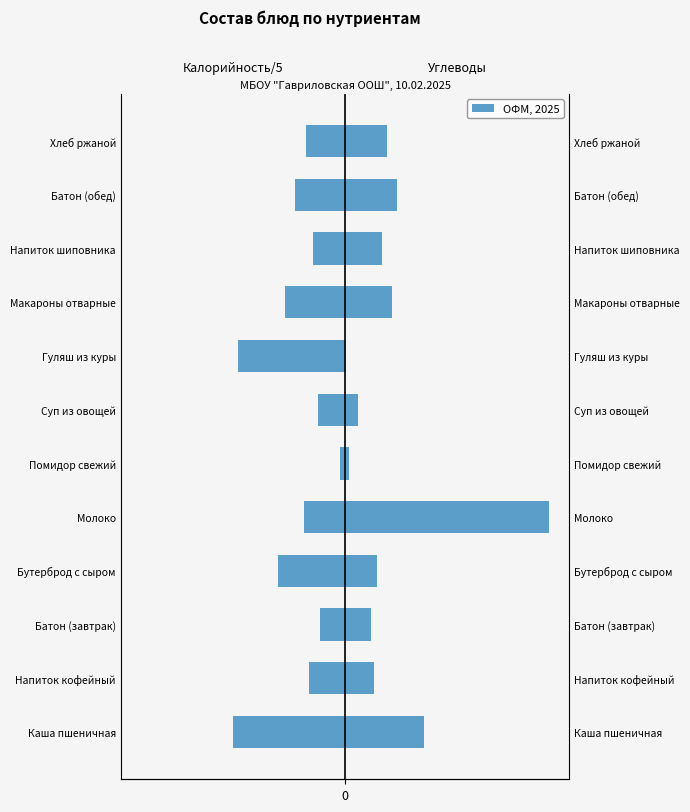

How many values in the Углеводы series exceed 20?

6